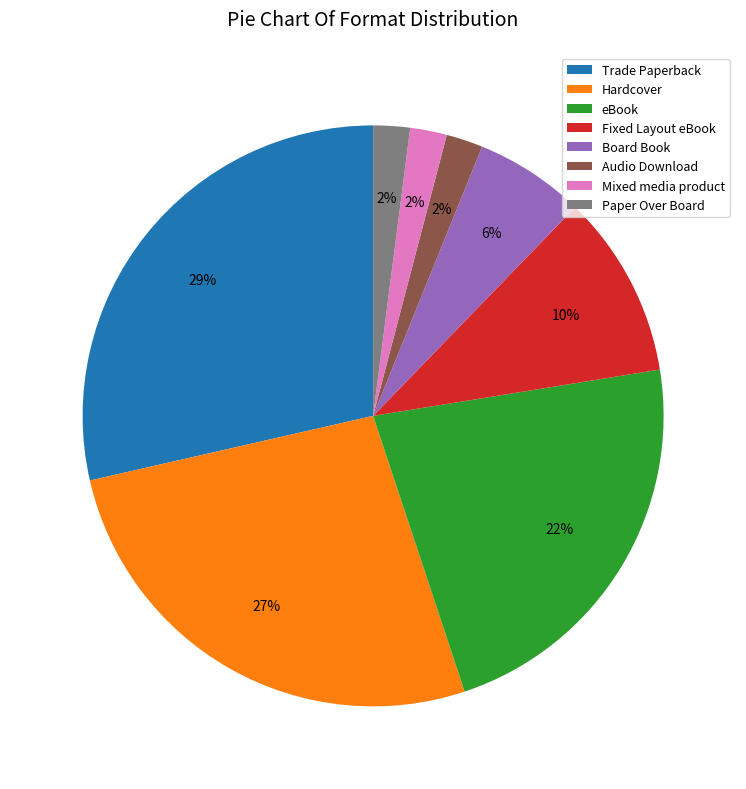

Approximately how many times larger is the value at eBook compared to Board Book?

3.7